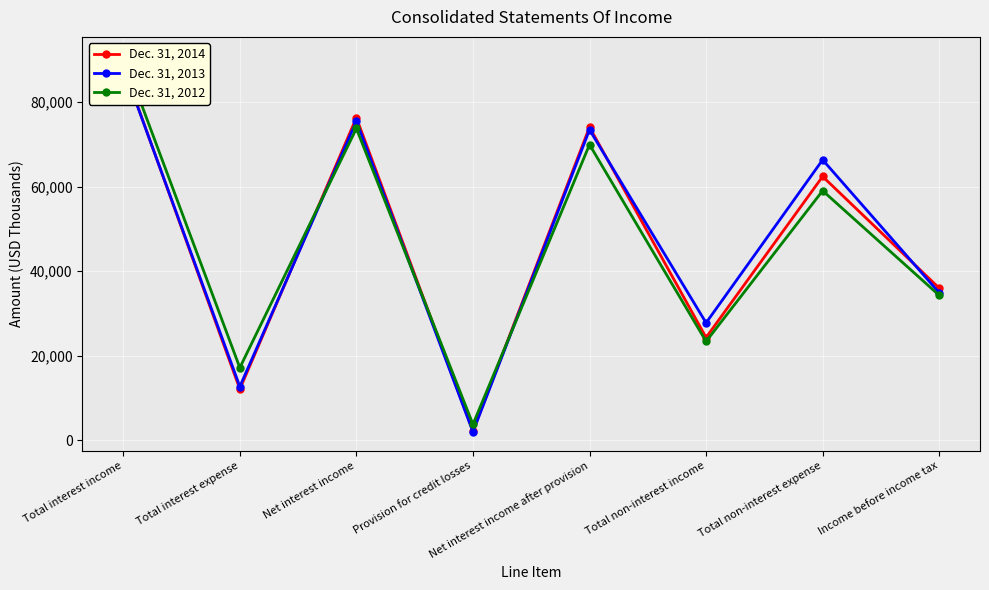

Is the value of Dec. 31, 2014 at Total interest expense greater than the value of Dec. 31, 2012 at Income before income tax?

No